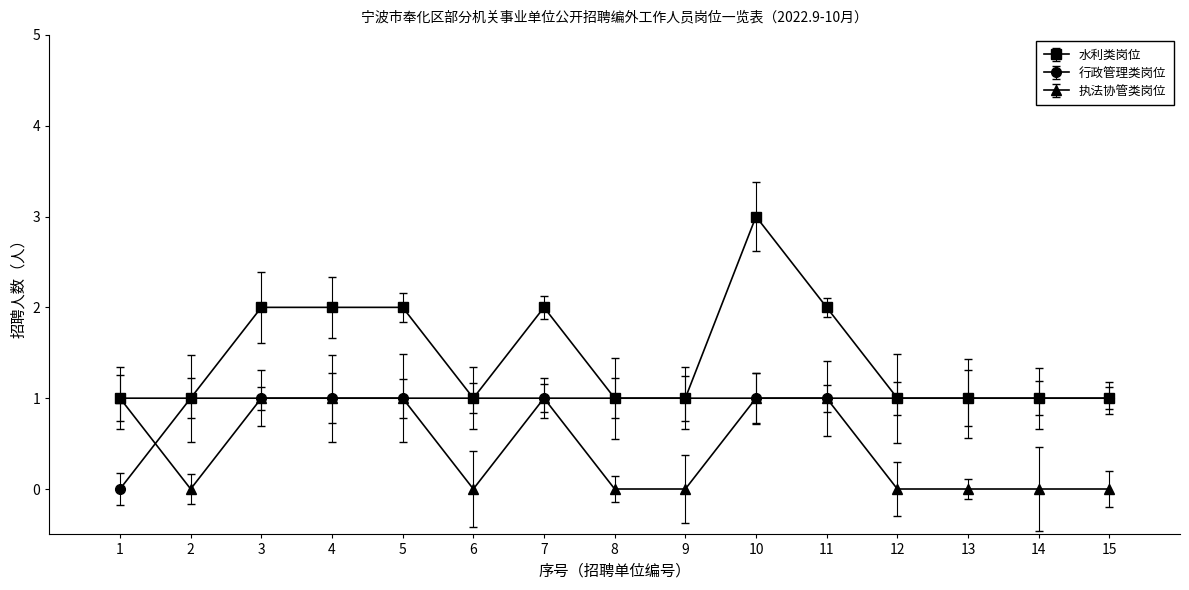

Is it true that 执法协管类岗位 equals -1 at 9?

False